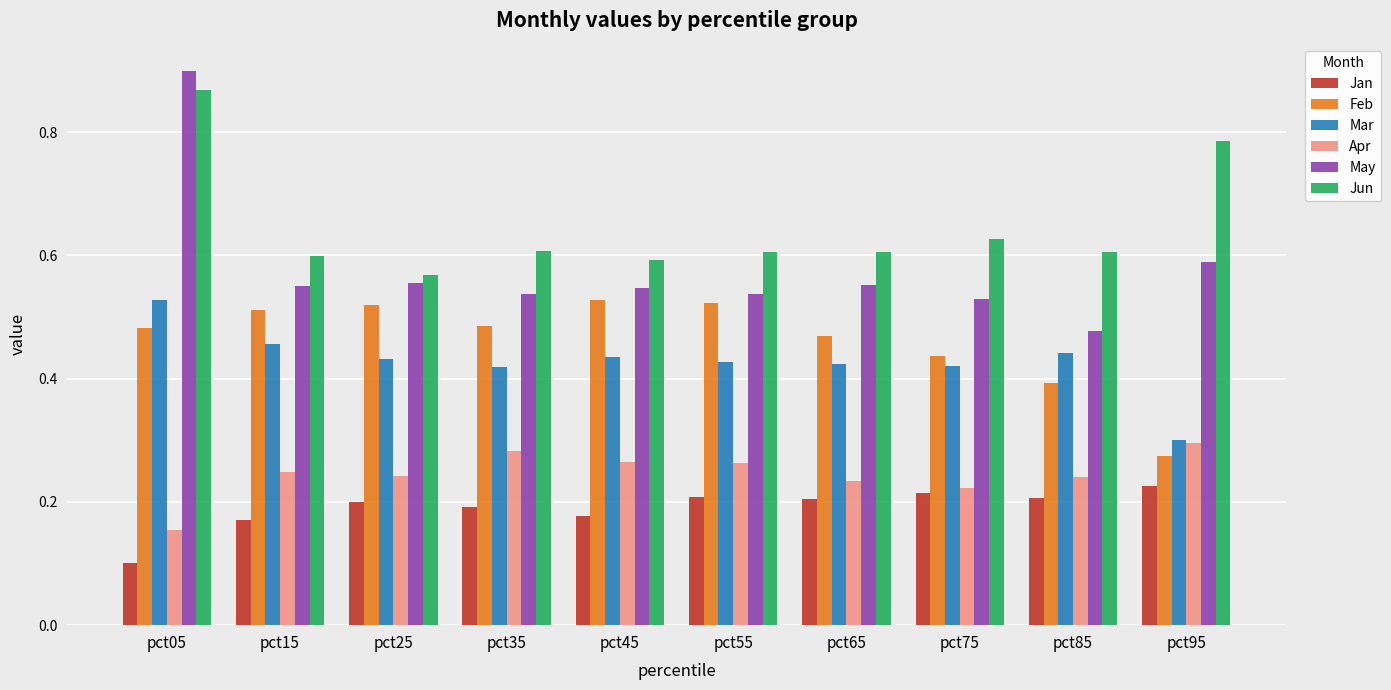

What is the smallest value displayed?

0.1